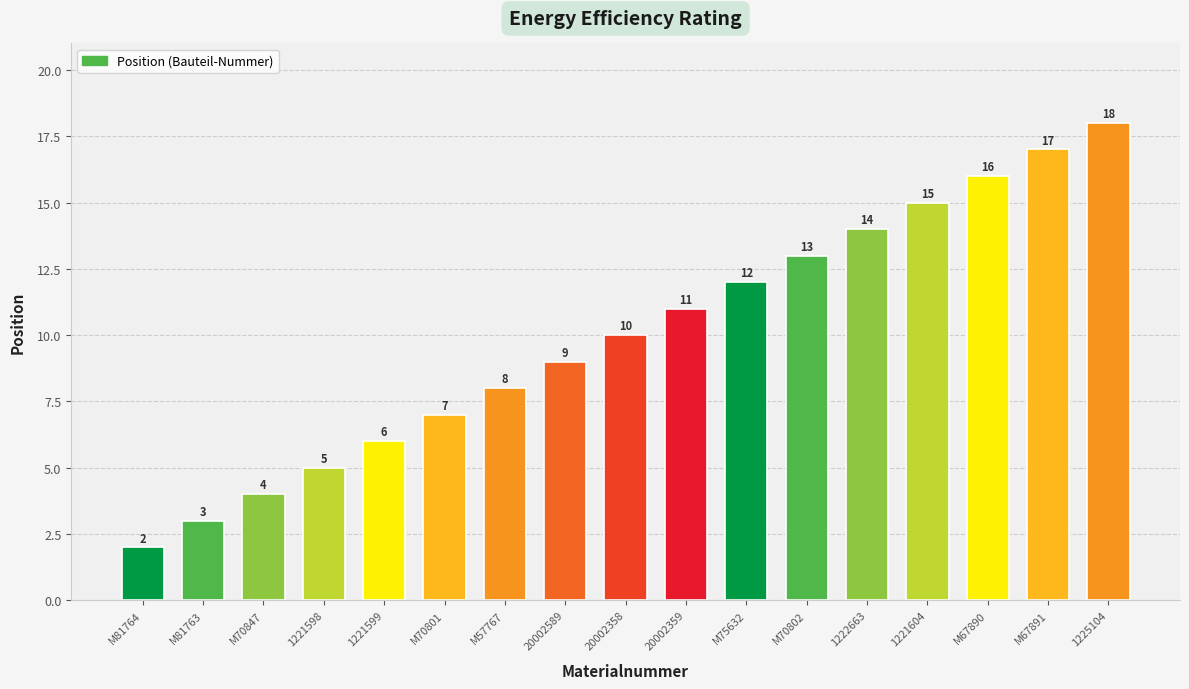

What is the change in value from M81764 to M70847?

+2